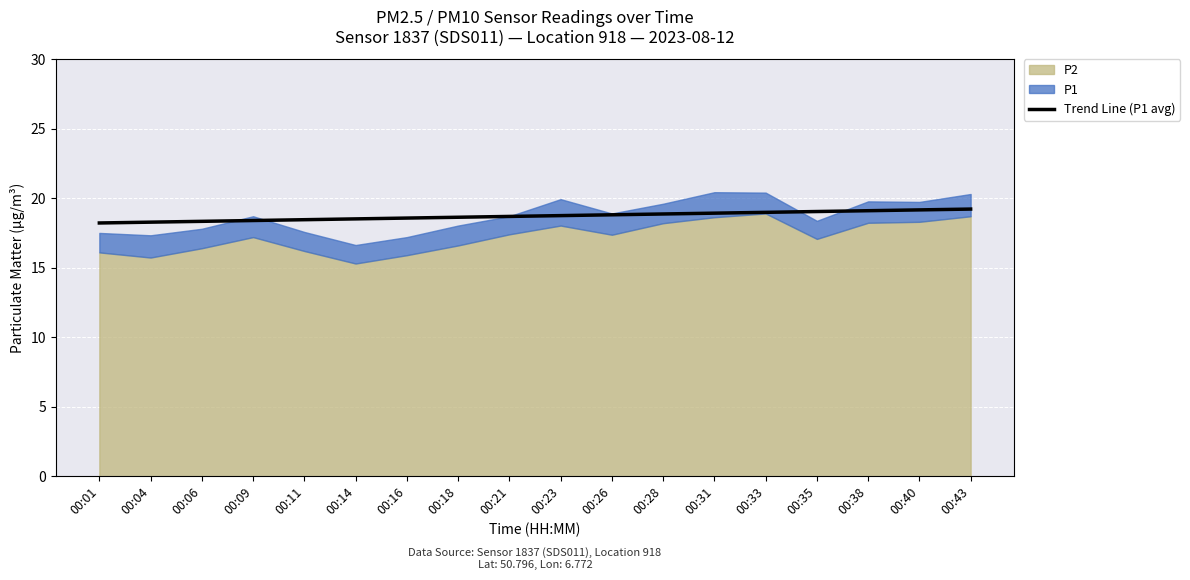

True or false: Trend Line (P1 avg) has a value of 10.3 at 00:33.

False